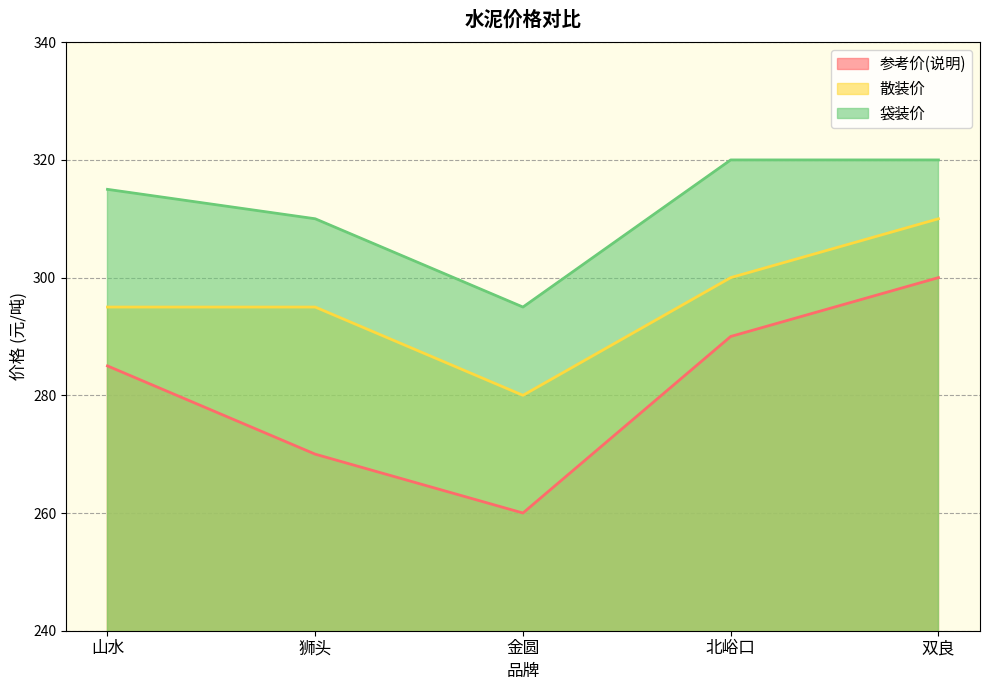

Rank the categories by 散装价 value from lowest to highest.

金圆, 山水, 狮头, 北峪口, 双良